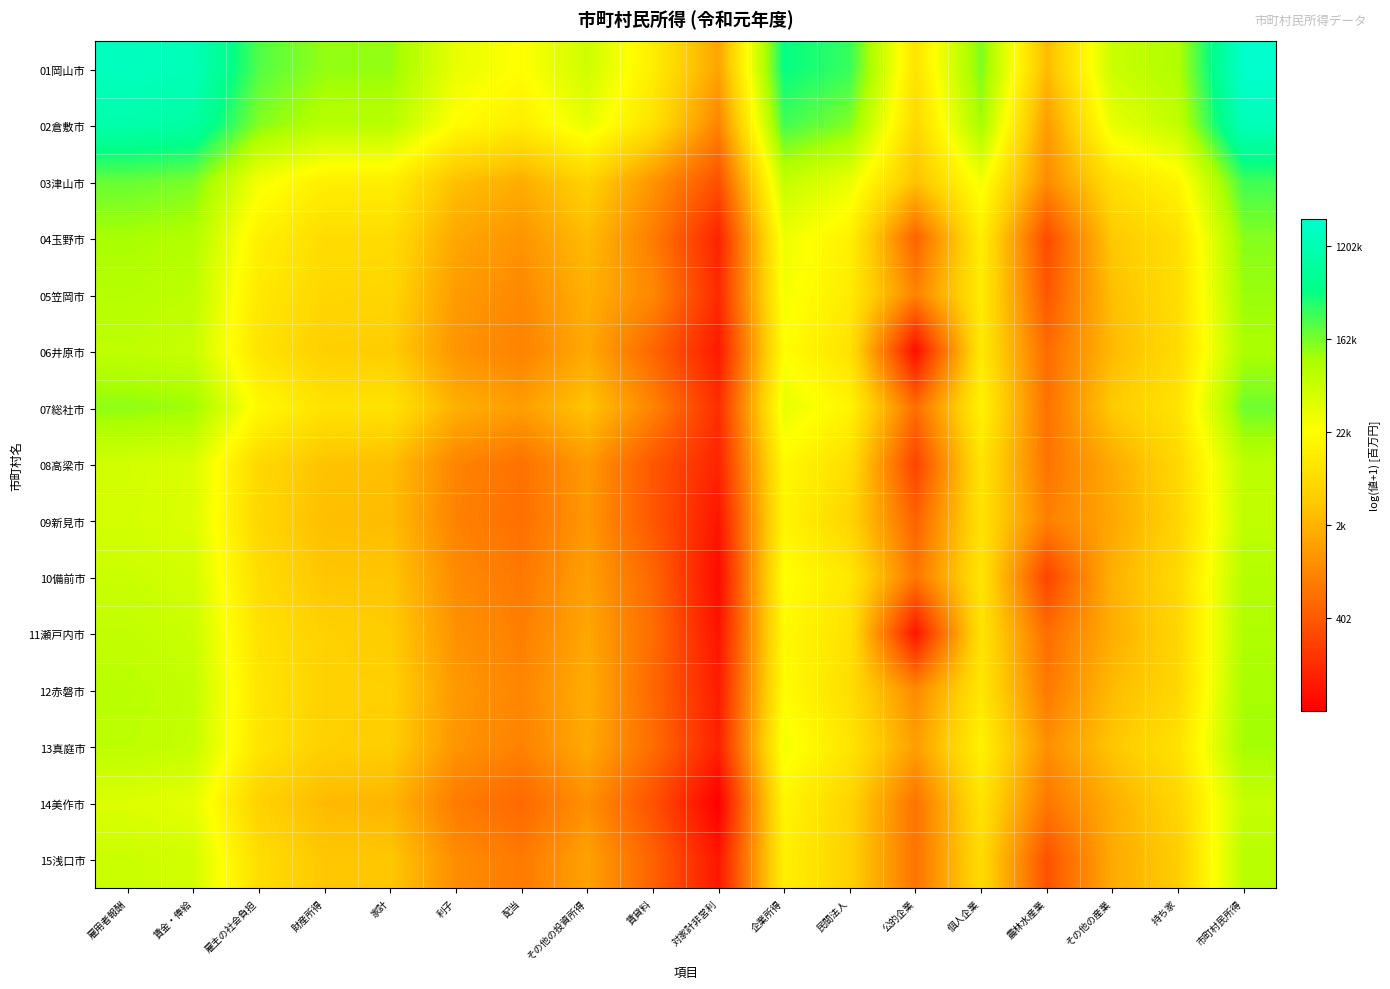

At how many categories does at least one series exceed 12?

6